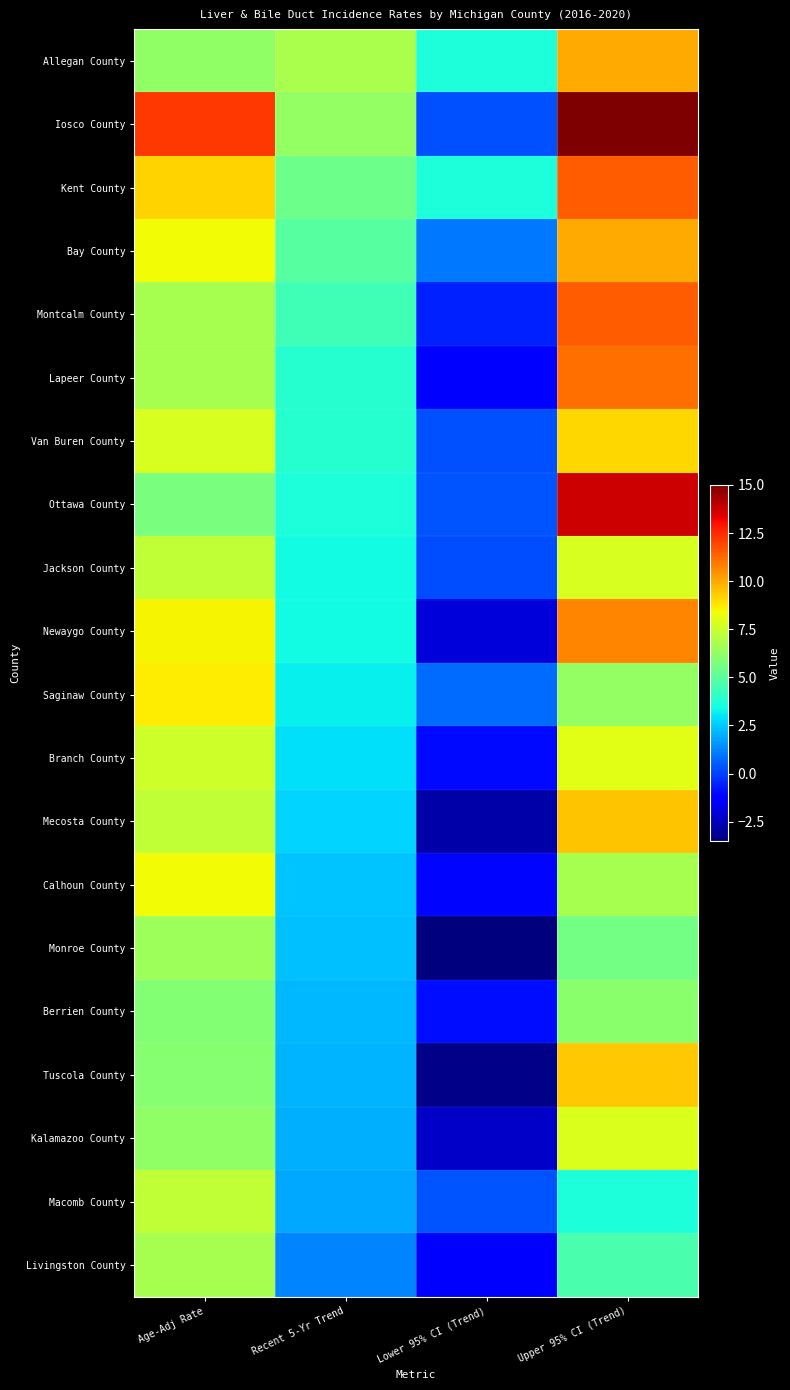

Between Lower 95% CI (Trend) and Recent 5-Yr Trend, which is larger?

Recent 5-Yr Trend